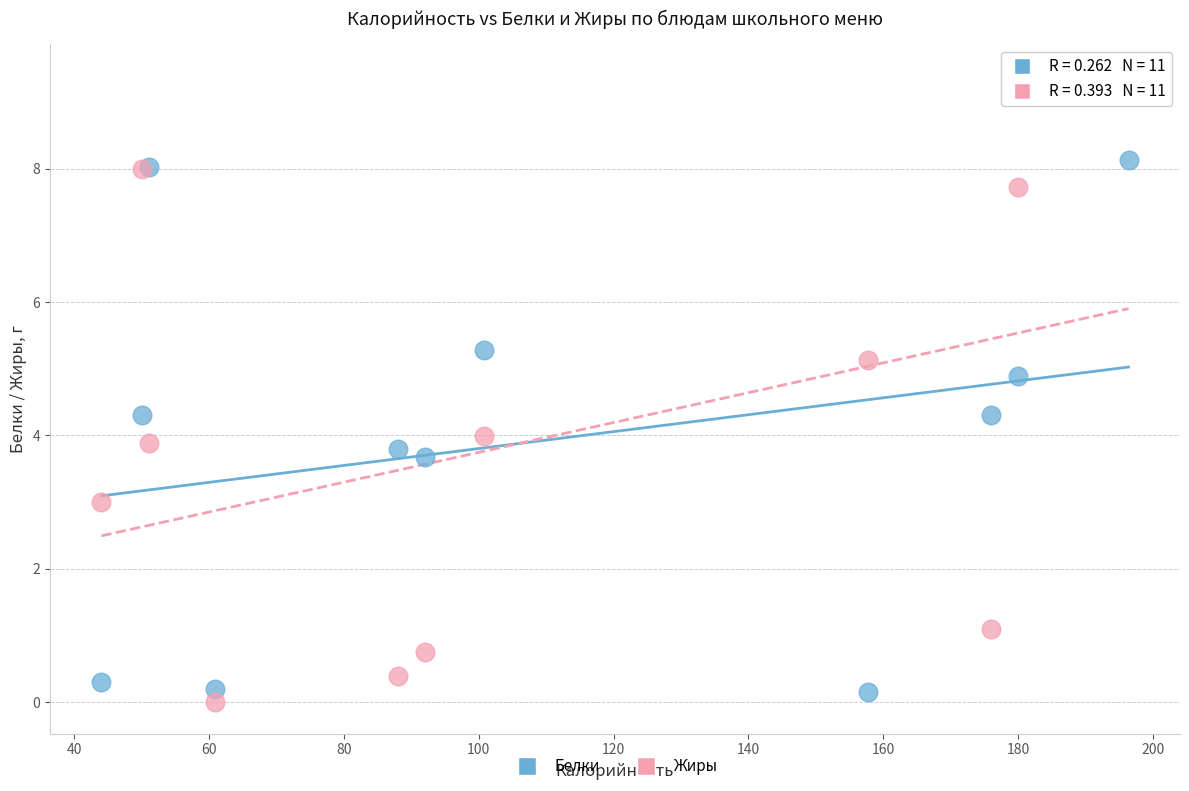

What is the X range (max minus min) for the scatter plot?

152.4